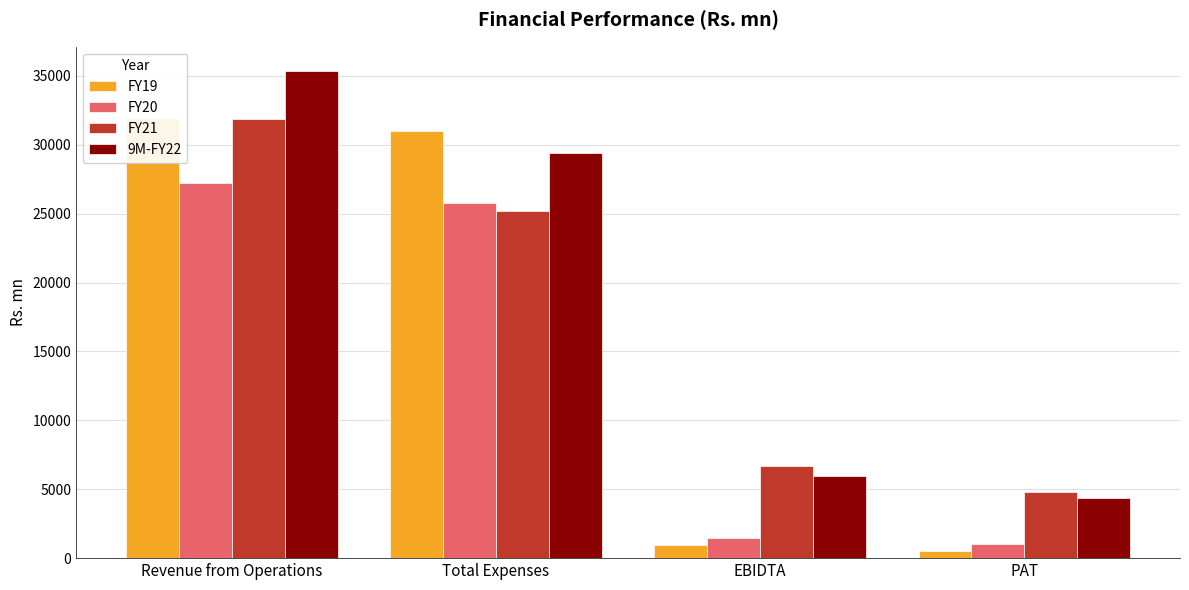

Between Revenue from Operations and PAT, which is larger?

Revenue from Operations